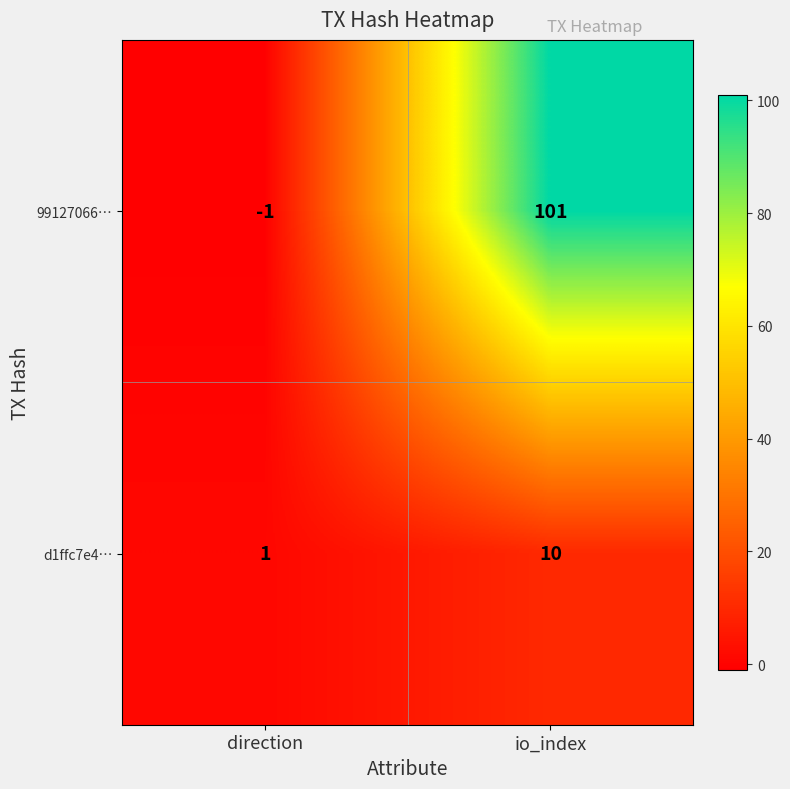

Which series has the widest spread of values?

99127066…